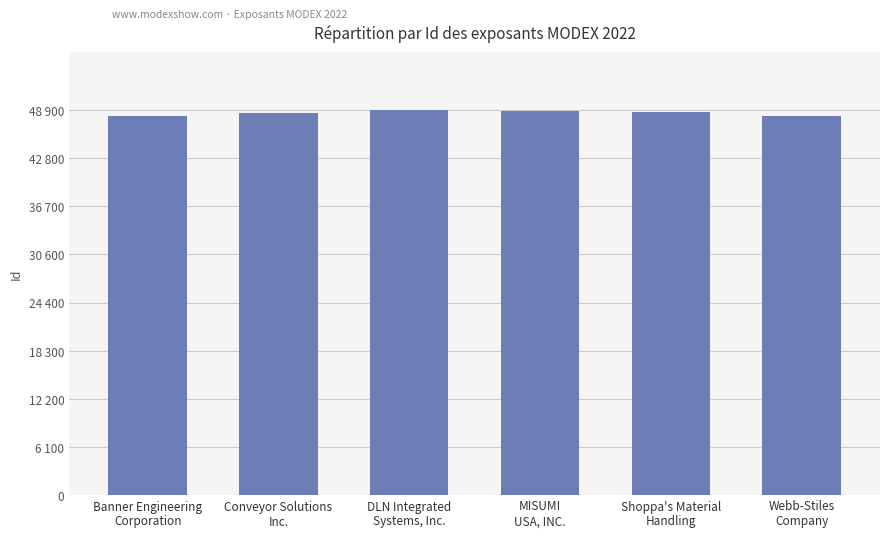

Are the bars horizontal?

No